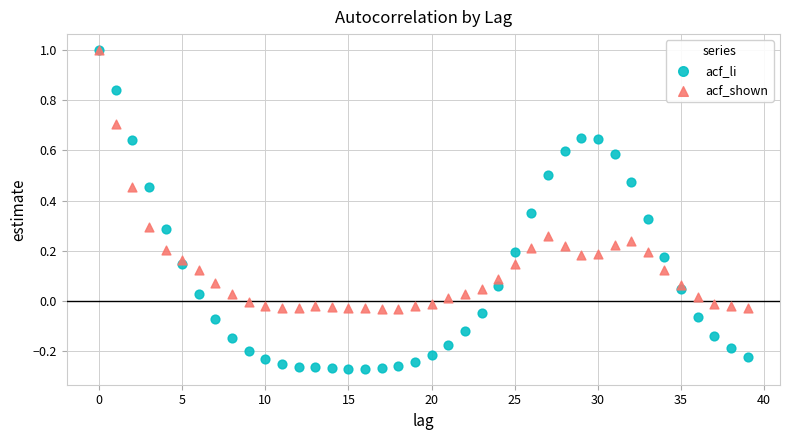

What are all the series names shown in the legend?

acf_li, acf_shown